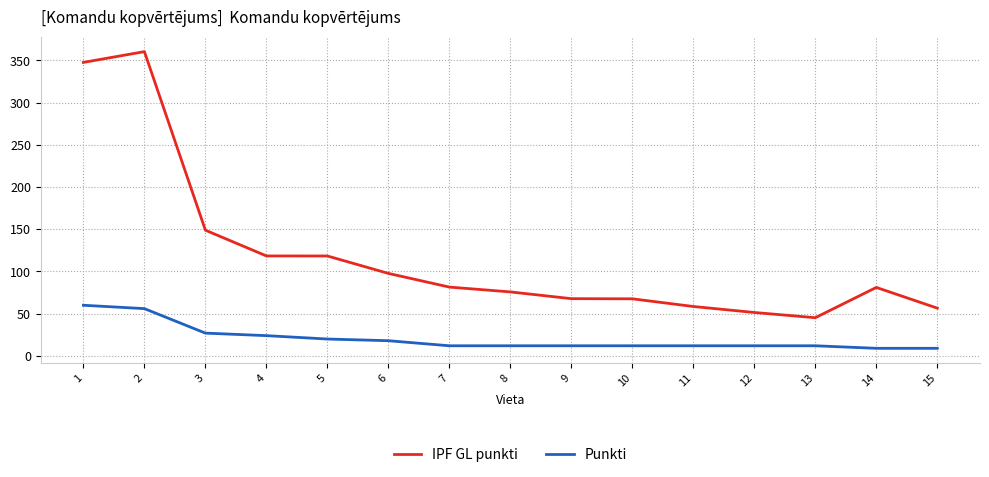

Does the chart display data point markers on the line(s)?

No